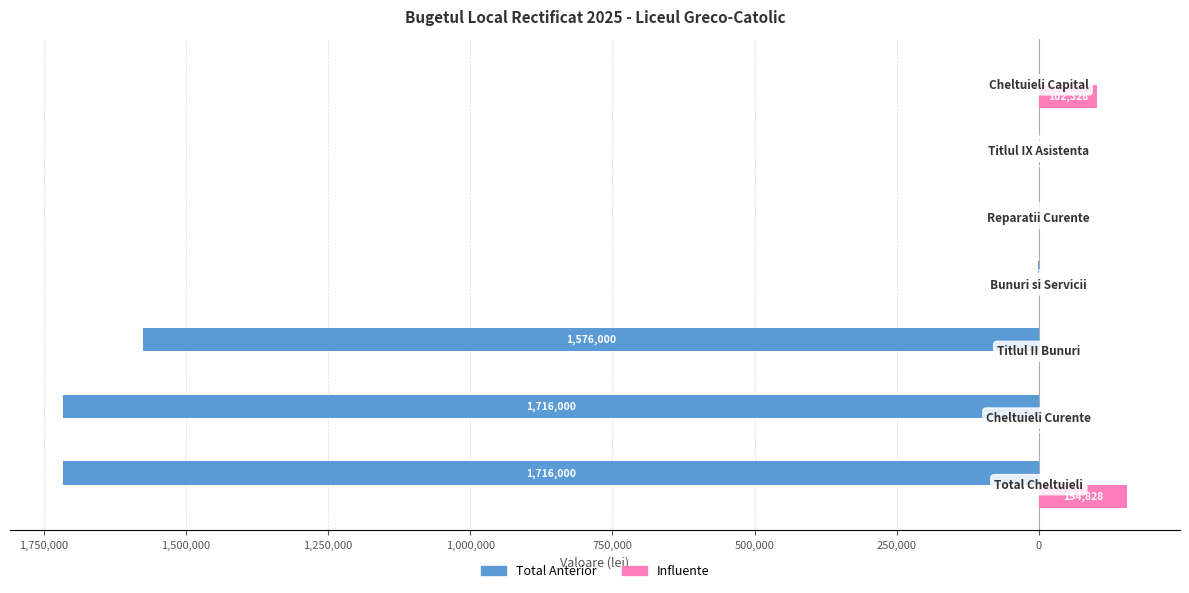

What are all the series names shown in the legend?

Total Anterior, Influente